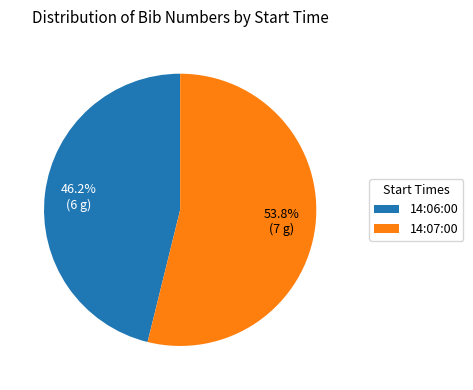

Which category has the smallest portion of the pie?

14:06:00